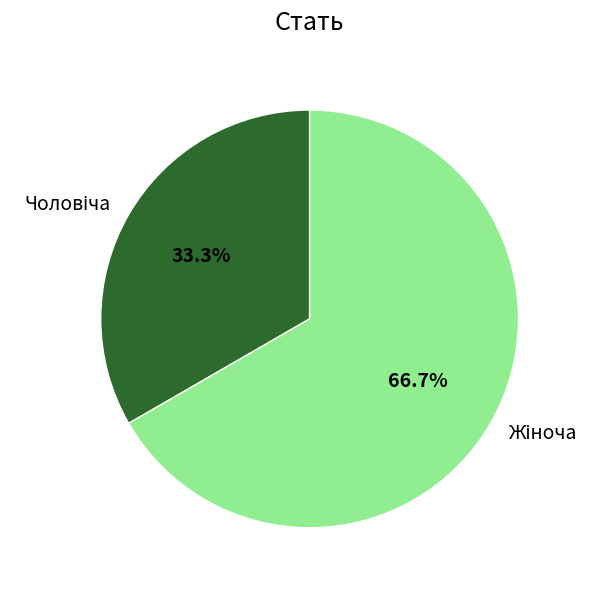

Does any single category account for the majority?

Yes